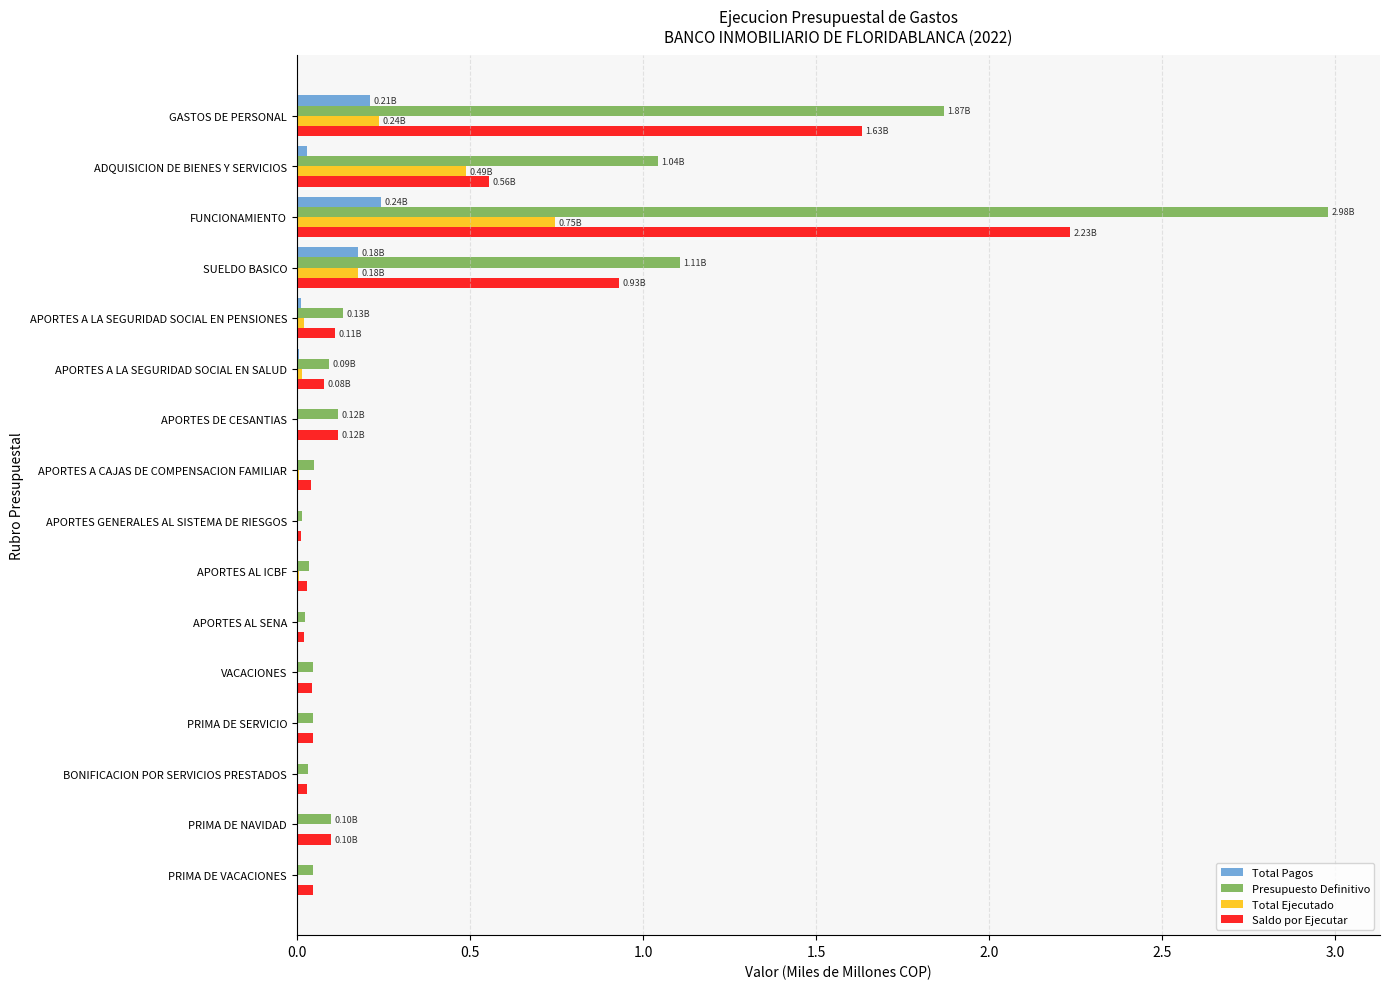

Between GASTOS DE PERSONAL and APORTES GENERALES AL SISTEMA DE RIESGOS, which series saw the biggest shift?

Presupuesto Definitivo